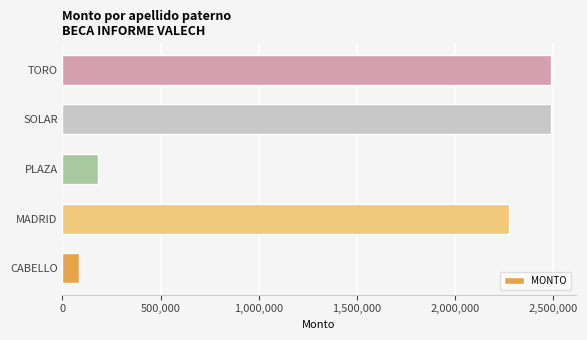

Between CABELLO and MADRID, which is larger?

MADRID